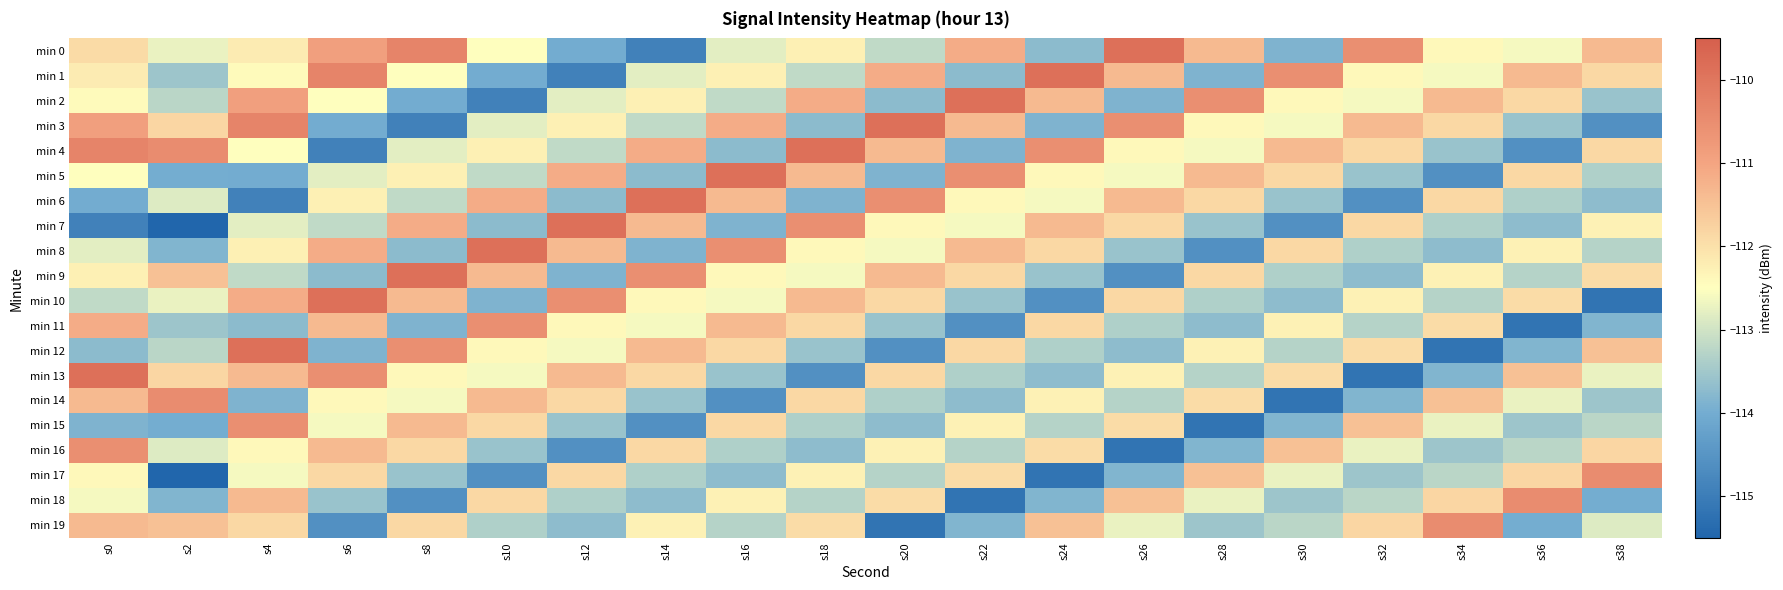

What is the difference between the highest and lowest values at s28?

4.6